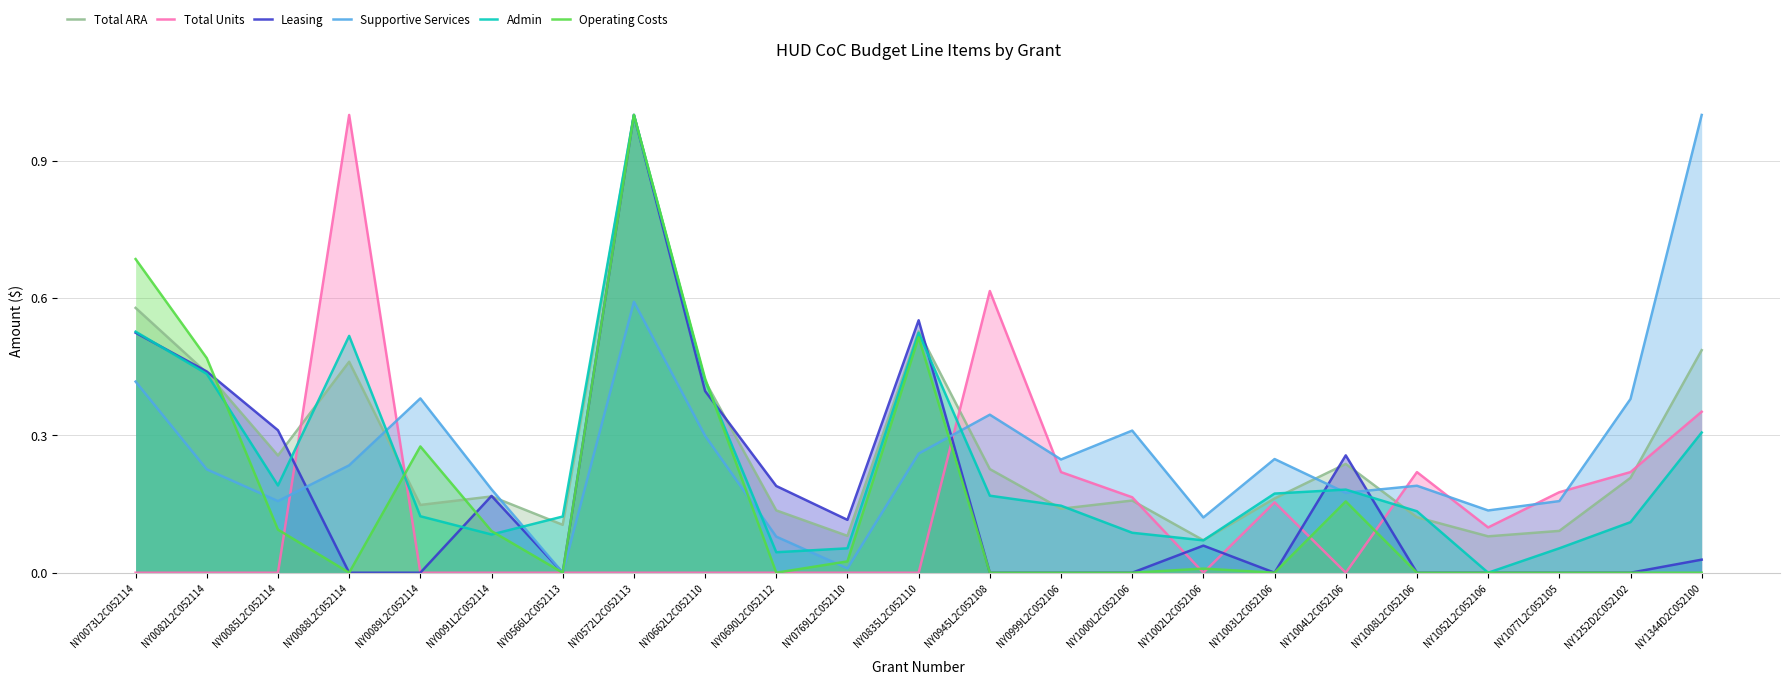

How many data points in Operating Costs are above 0?

11